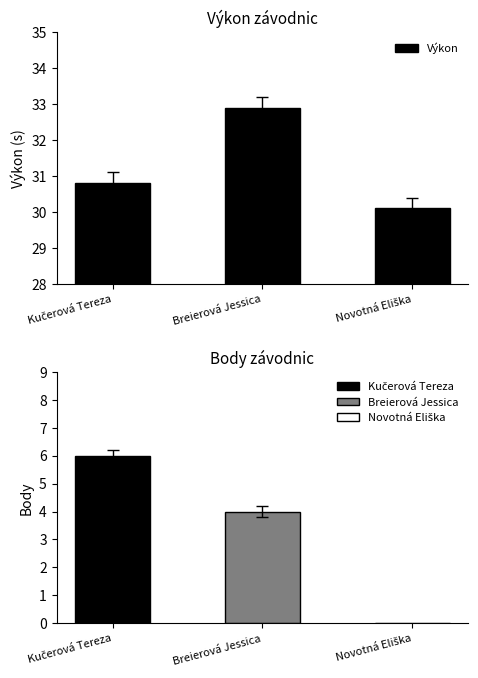

The chart shows a value of 9.9 at Breierová Jessica. True or false?

False